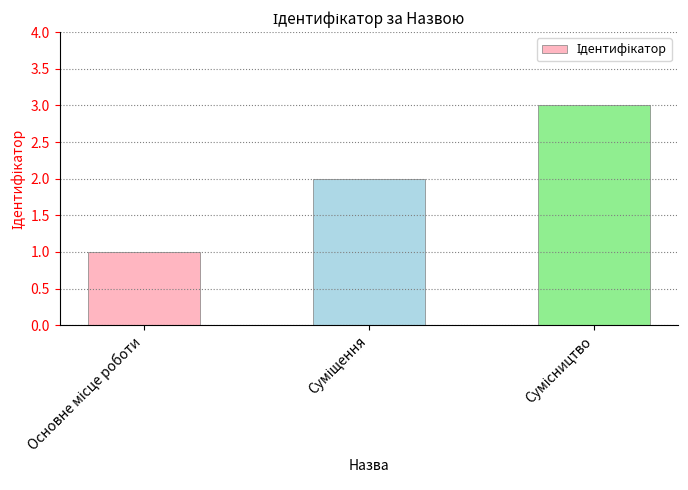

Are the bars horizontal?

No